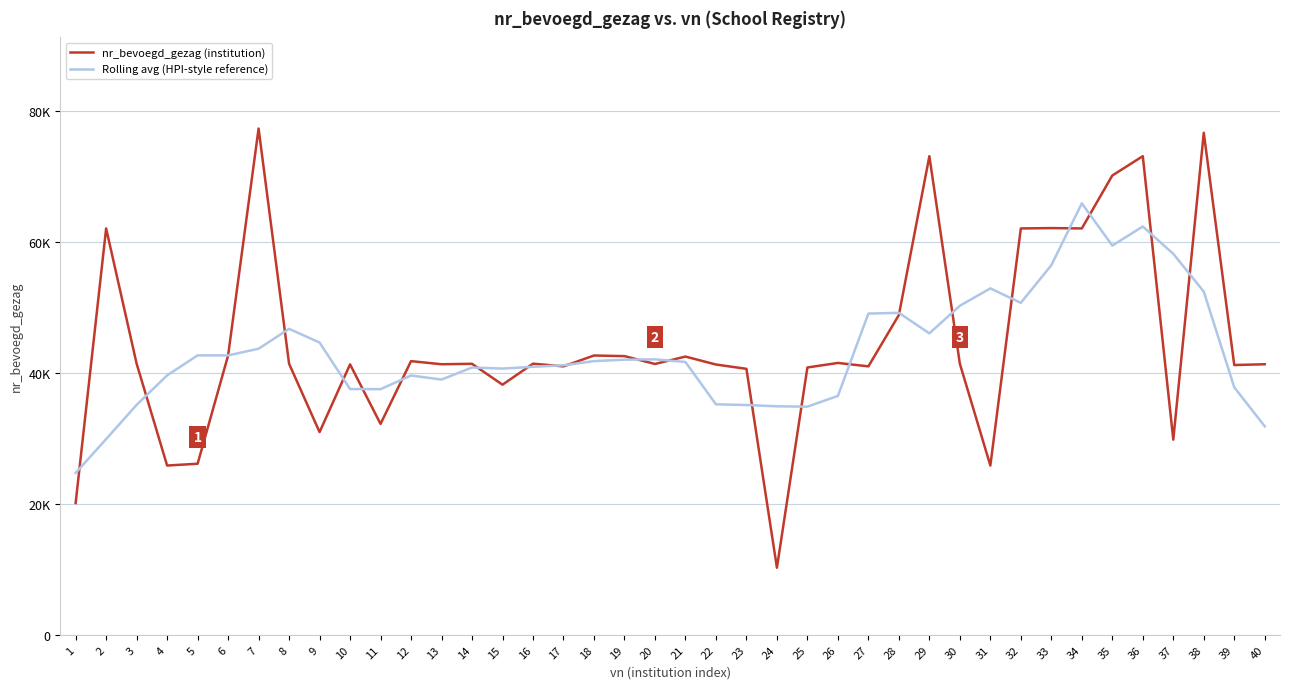

Is the value of nr_bevoegd_gezag (institution) at 12 greater than the value of Rolling avg (HPI-style reference) at 38?

No